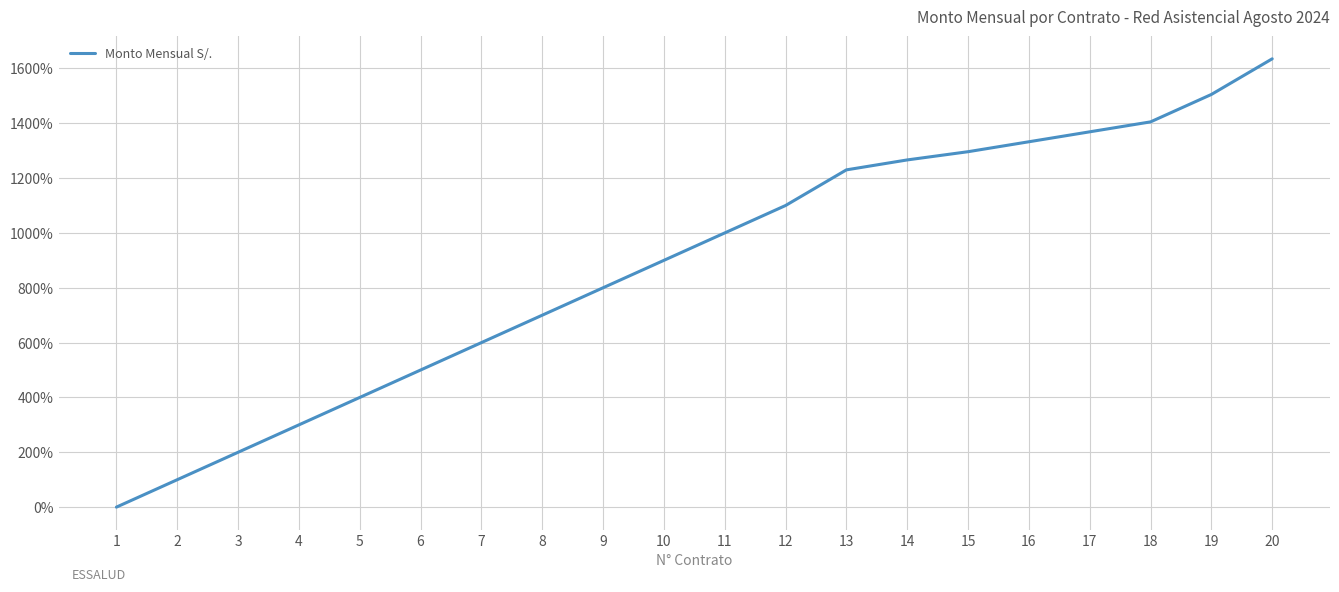

At which label is the value closest to 817?

9